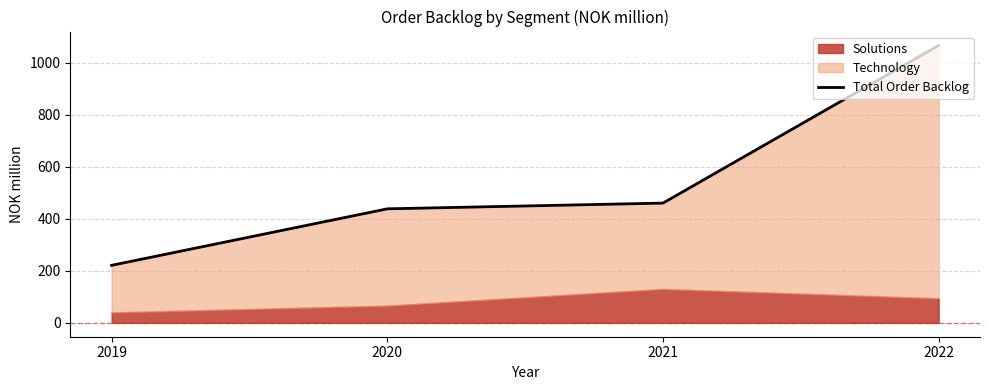

Which label corresponds to the largest value in the chart?

2022